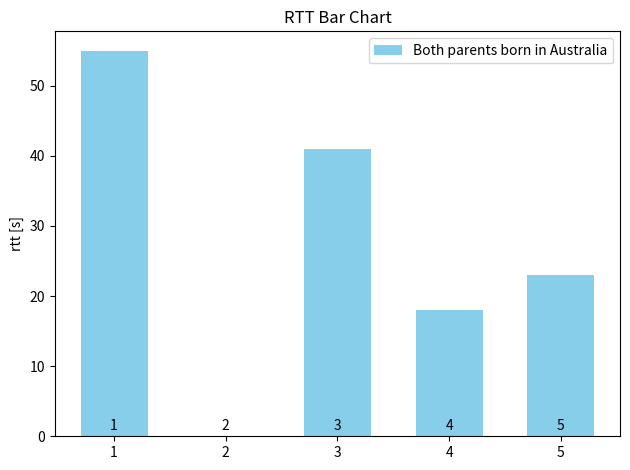

Rank the categories by value from lowest to highest.

2, 4, 5, 3, 1